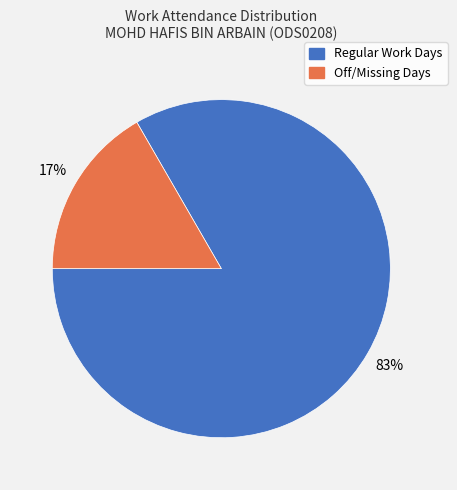

Is there a majority slice in this chart?

Yes